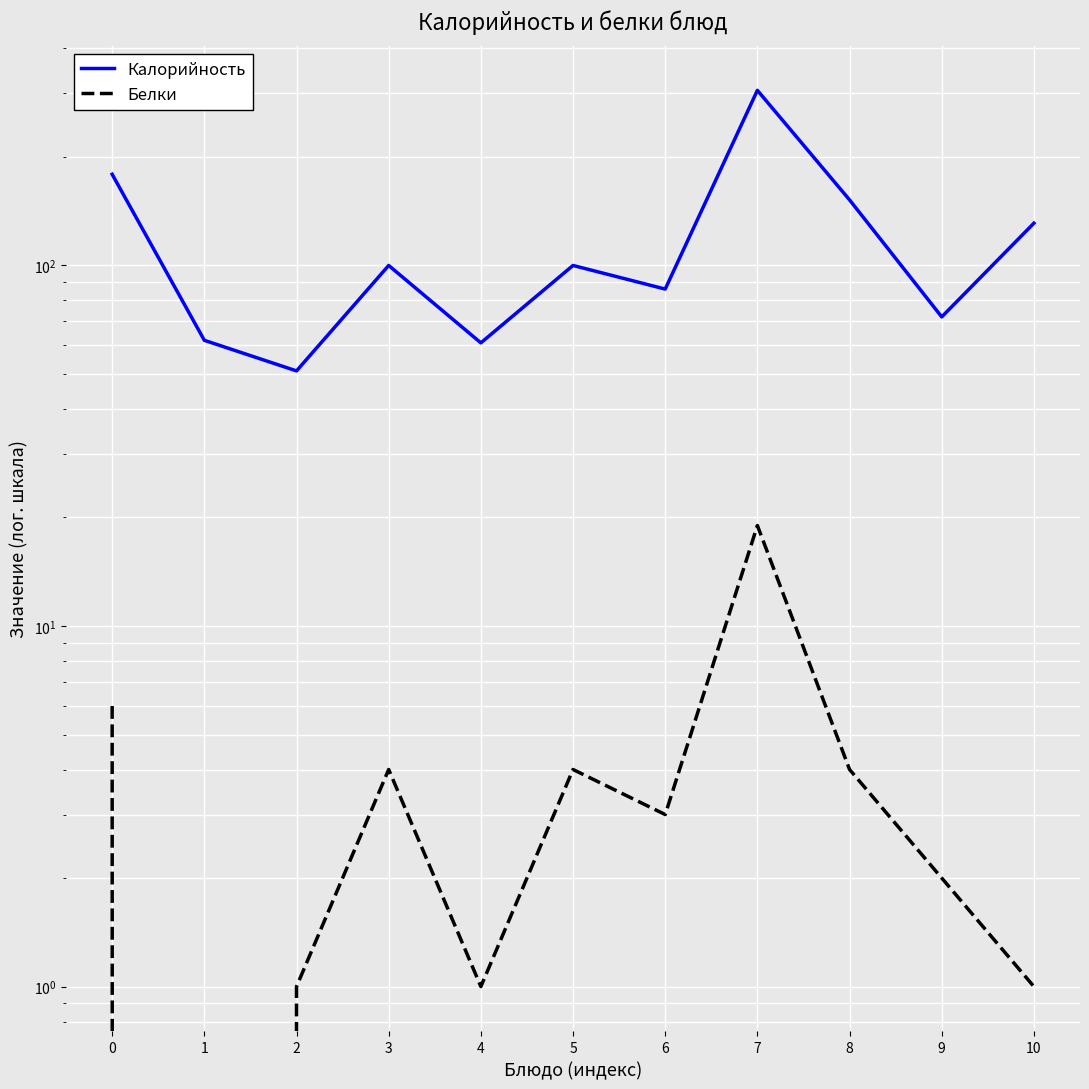

What is the sum of all Калорийность values?

1300